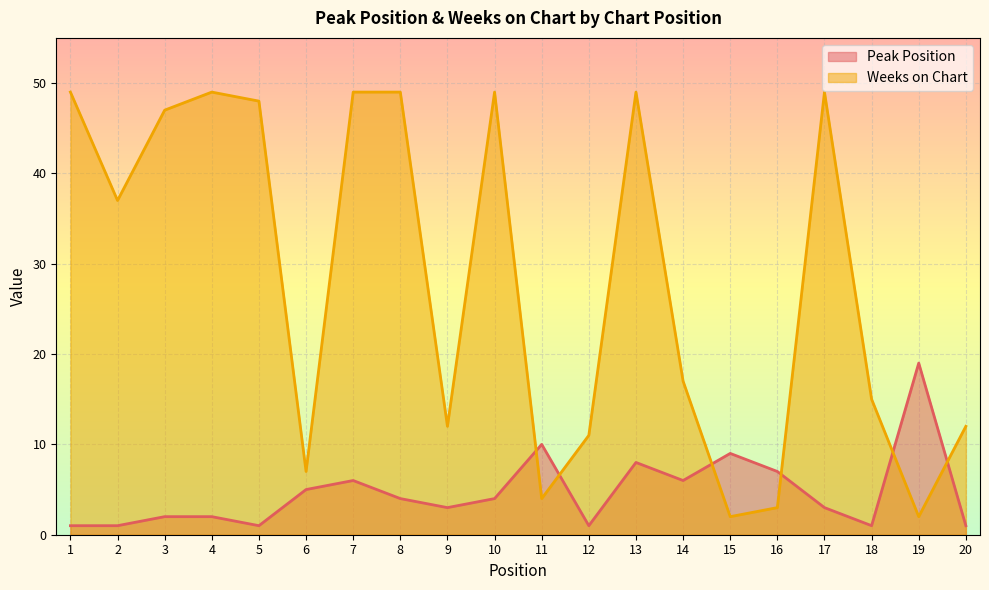

How many data points in Peak Position are less than 4?

10